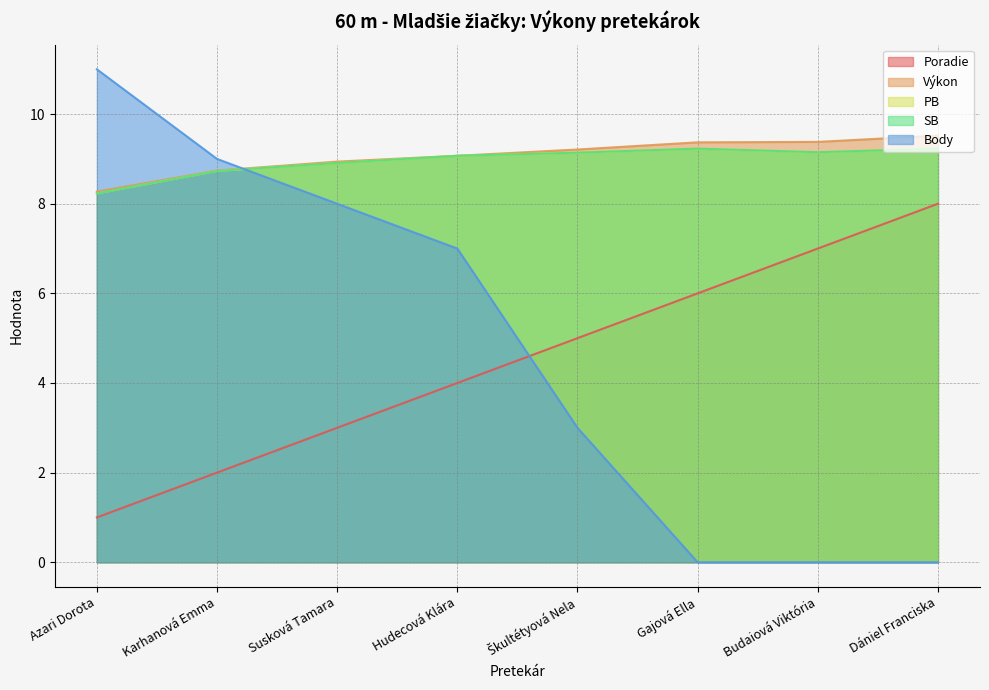

What is the value of the SB point at the 1st from the left?

8.2